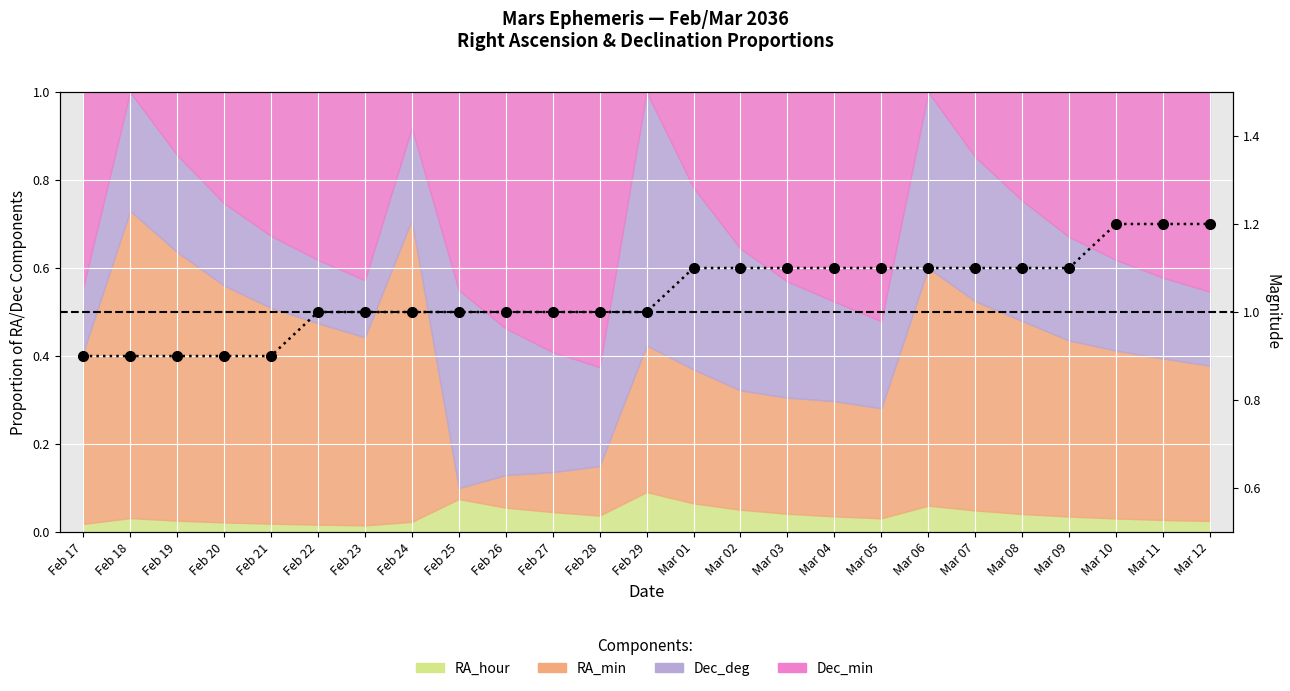

The chart shows a value of 0.6 at Mar 02. True or false?

False